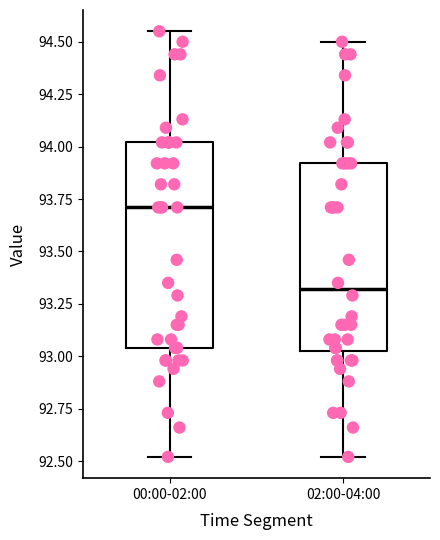

Which box's median line is the highest?

00:00-02:00